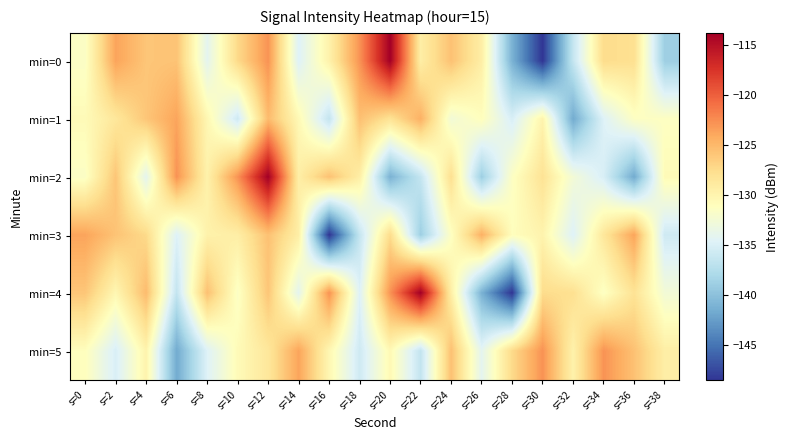

How many data points does each series have?

20